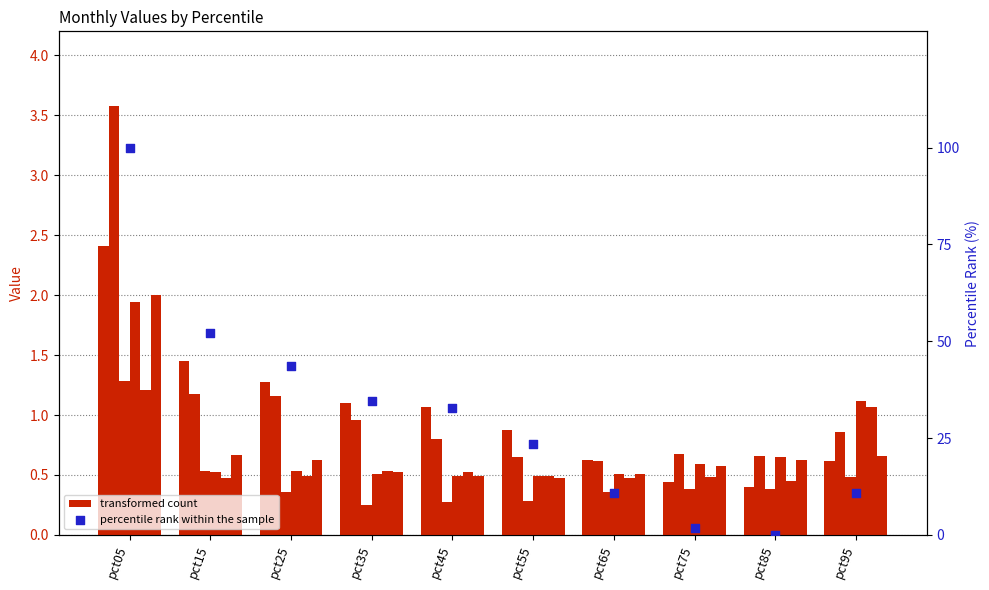

What is the total value across all series at pct25?

4.4